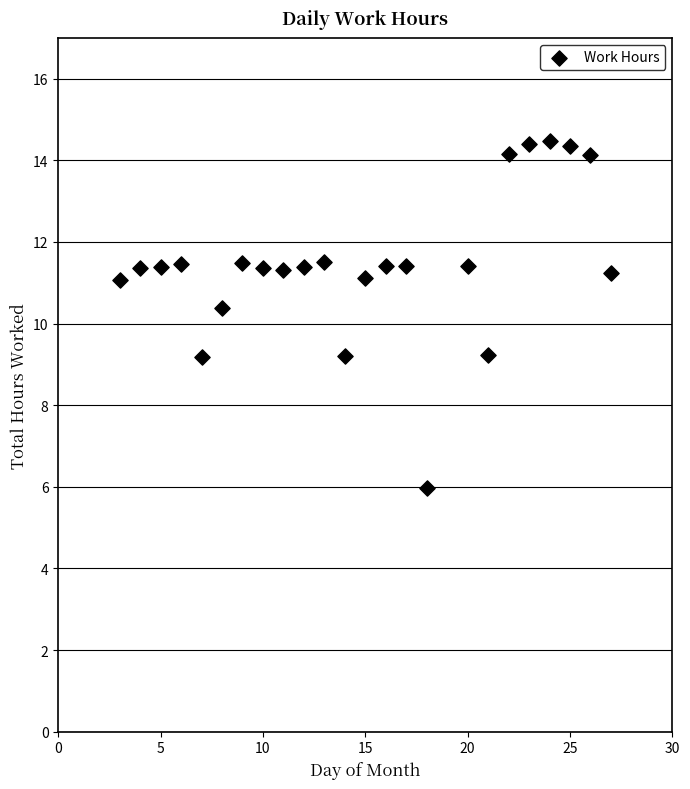

What is the range of X values (max minus min)?

24.0